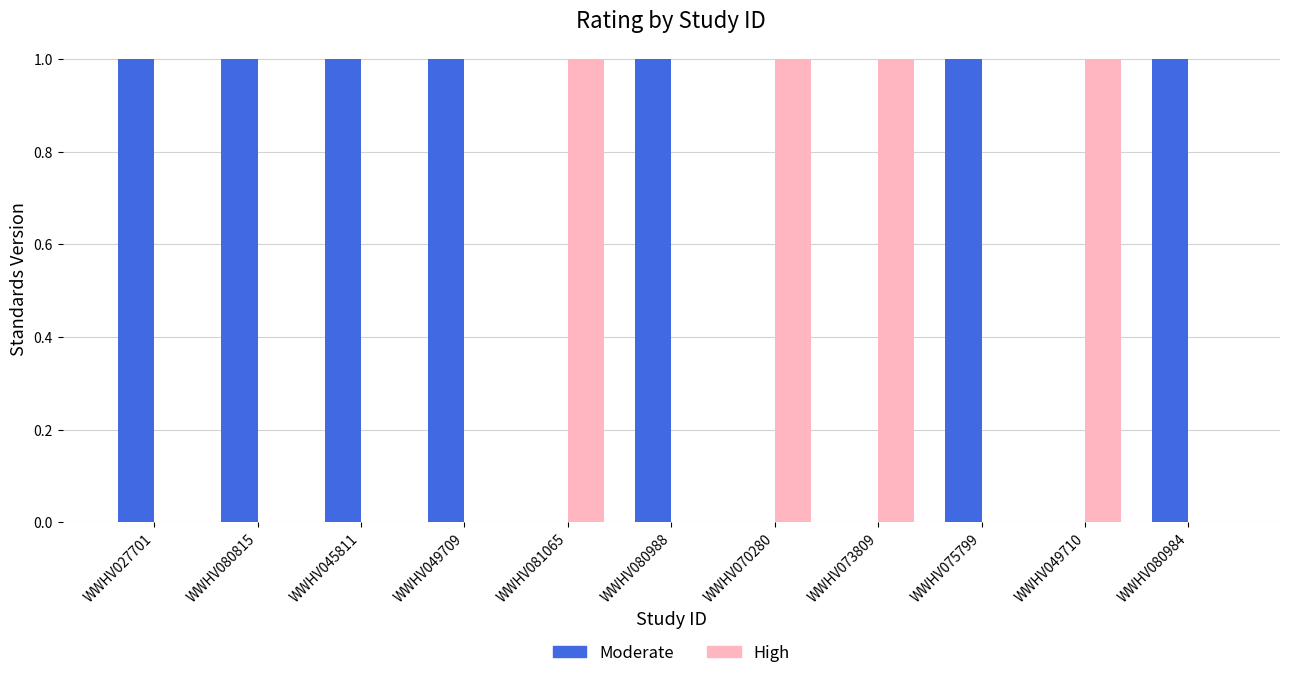

Which series has the largest total across all categories?

Moderate